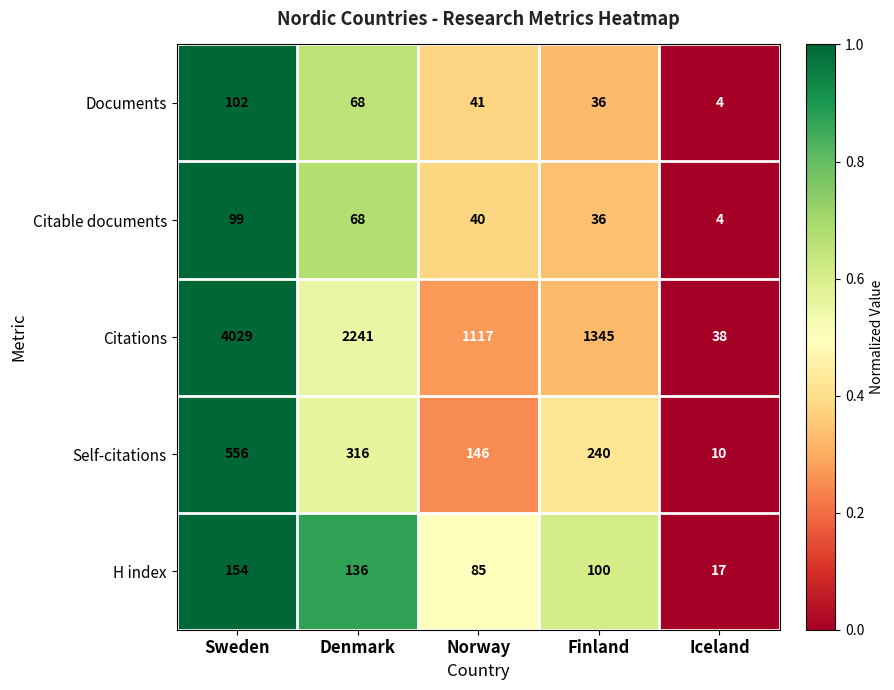

Reading left to right, transcribe all the data shown in this chart.

Documents: Sweden=102	Denmark=68	Norway=41	Finland=36	Iceland=4
Citable documents: Sweden=99	Denmark=68	Norway=40	Finland=36	Iceland=4
Citations: Sweden=4029	Denmark=2241	Norway=1117	Finland=1345	Iceland=38
Self-citations: Sweden=556	Denmark=316	Norway=146	Finland=240	Iceland=10
H index: Sweden=154	Denmark=136	Norway=85	Finland=100	Iceland=17